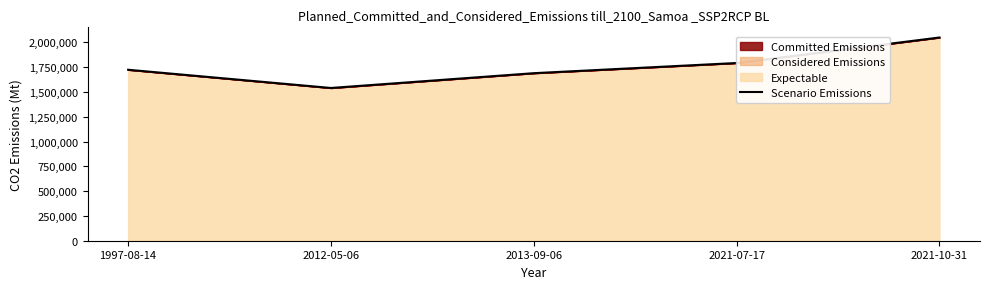

Is it true that the value at 2012-05-06 is 2330047?

False